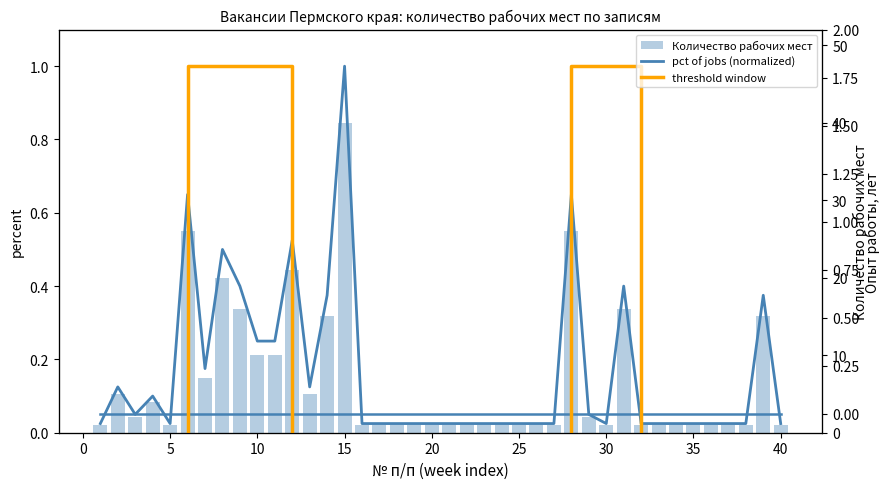

What is the maximum value shown in the chart?

40